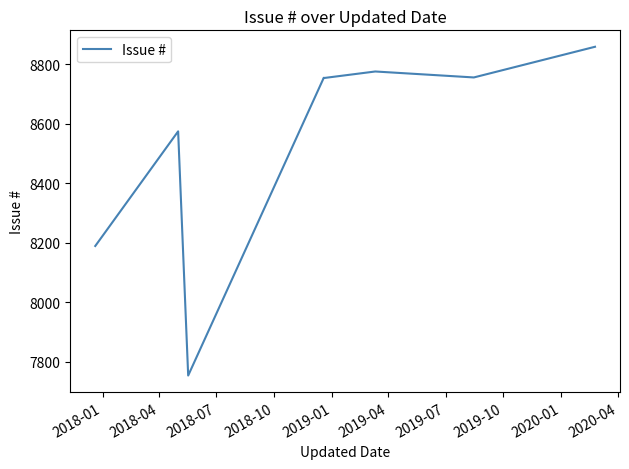

Where does the data first go above 8754?

2019-04